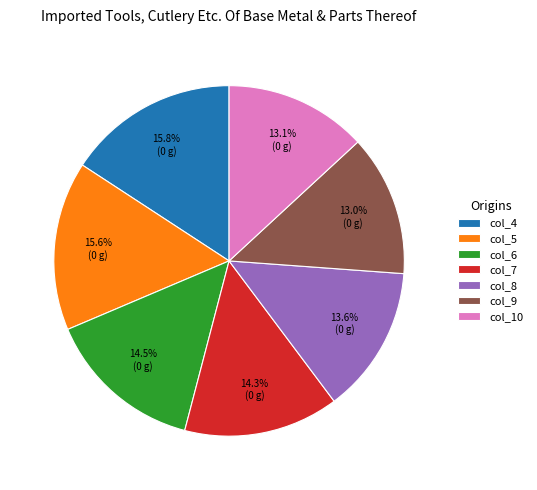

Is there a majority slice in this chart?

No